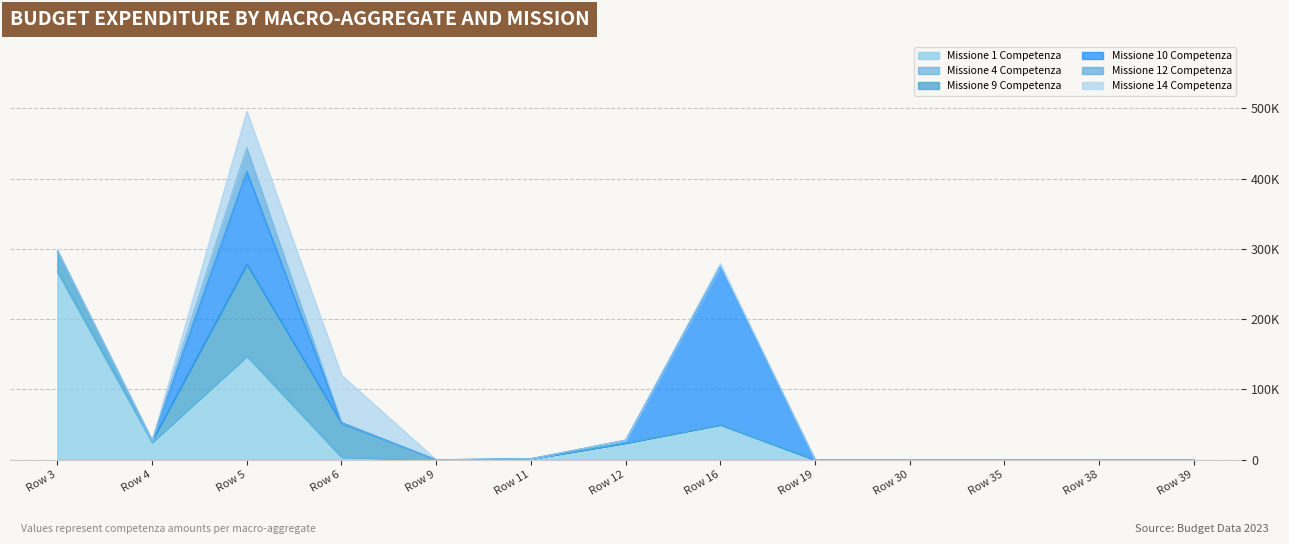

Reading left to right, extract all data points from this chart.

Missione 1 Competenza: Row 3=267600	Row 4=25200	Row 5=147635	Row 6=4050	Row 9=0	Row 11=1550	Row 12=24000	Row 16=50000	Row 19=0	Row 30=0	Row 35=0	Row 38=0	Row 39=0
Missione 4 Competenza: Row 3=0	Row 4=0	Row 5=0	Row 6=0	Row 9=0	Row 11=0	Row 12=0	Row 16=0	Row 19=0	Row 30=0	Row 35=0	Row 38=0	Row 39=0
Missione 9 Competenza: Row 3=29300	Row 4=2000	Row 5=130620	Row 6=48100	Row 9=0	Row 11=0	Row 12=0	Row 16=0	Row 19=0	Row 30=0	Row 35=0	Row 38=0	Row 39=0
Missione 10 Competenza: Row 3=0	Row 4=0	Row 5=131800	Row 6=1000	Row 9=0	Row 11=0	Row 12=4010	Row 16=224200	Row 19=0	Row 30=0	Row 35=0	Row 38=0	Row 39=0
Missione 12 Competenza: Row 3=0	Row 4=0	Row 5=33950	Row 6=0	Row 9=0	Row 11=0	Row 12=0	Row 16=0	Row 19=0	Row 30=0	Row 35=0	Row 38=0	Row 39=0
Missione 14 Competenza: Row 3=0	Row 4=0	Row 5=51500	Row 6=67280	Row 9=0	Row 11=0	Row 12=0	Row 16=5000	Row 19=0	Row 30=0	Row 35=0	Row 38=0	Row 39=0